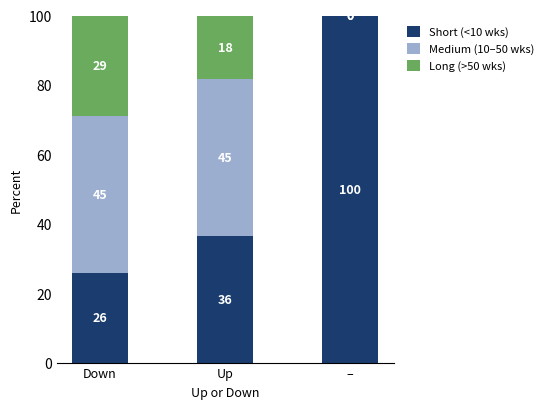

Are the bars grouped side by side (vs. stacked)?

No